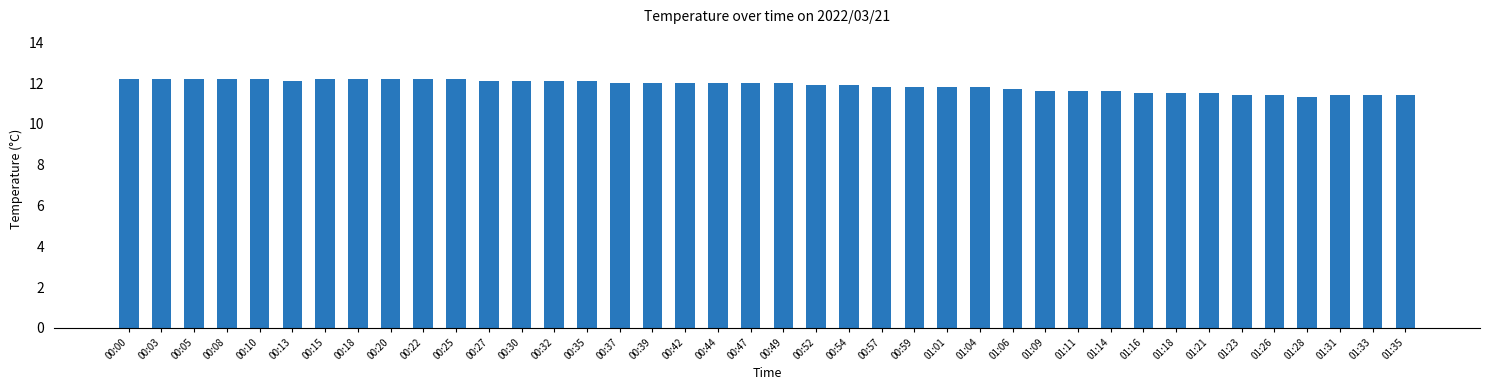

What is the change in value from 00:35 to 00:49?

-0.1